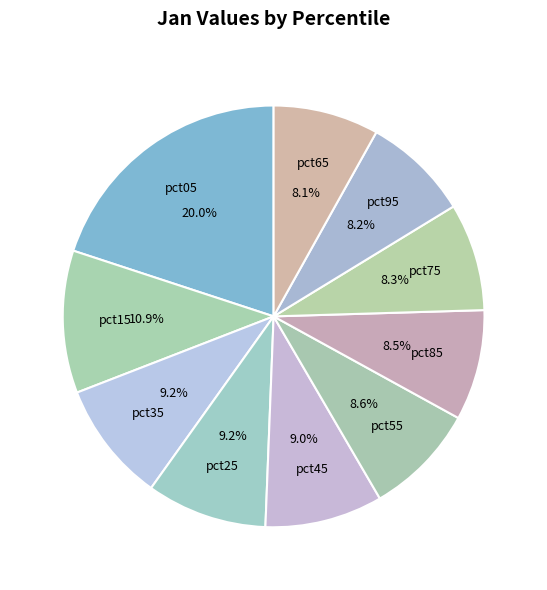

How many segments does this pie chart have?

10